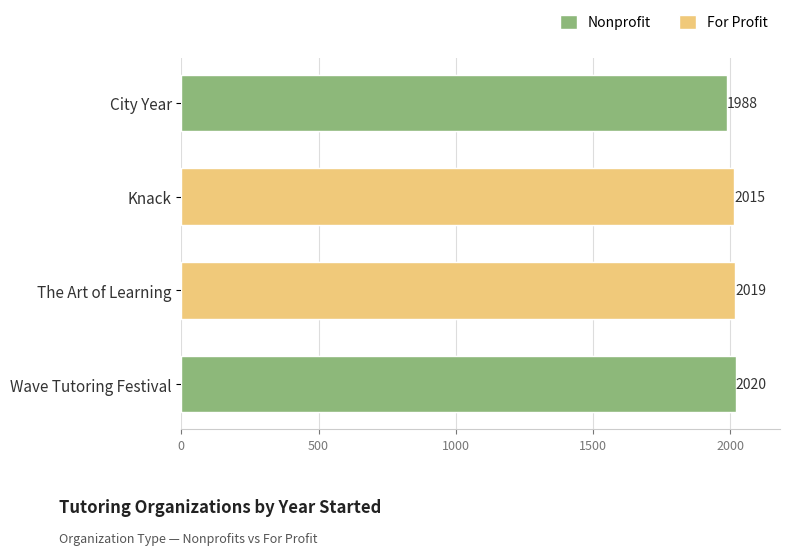

Are the bars horizontal?

Yes